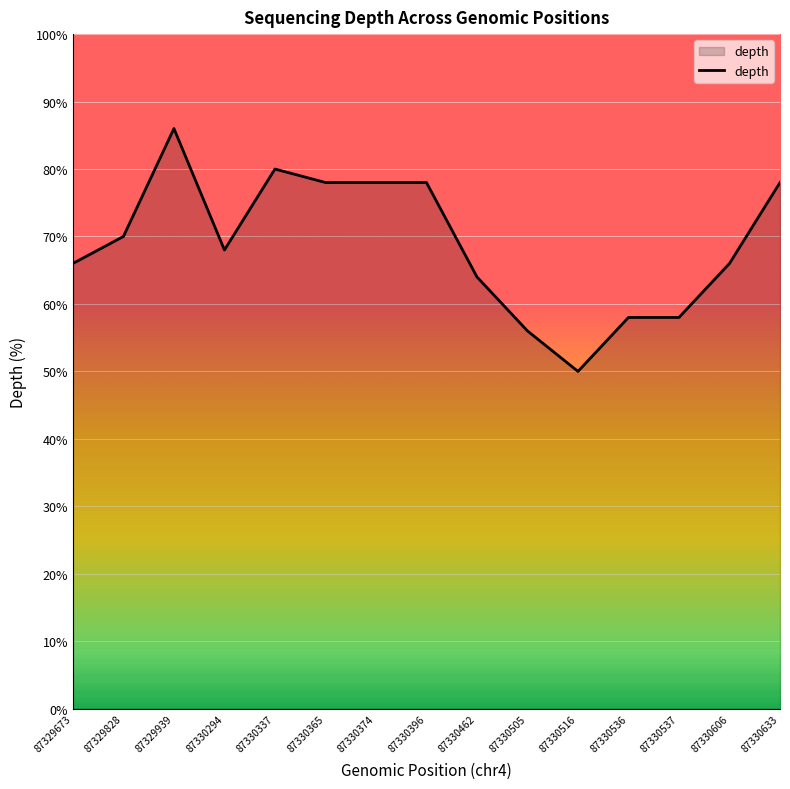

Approximately how many times larger is the value at 87330633 compared to 87330462?

1.2